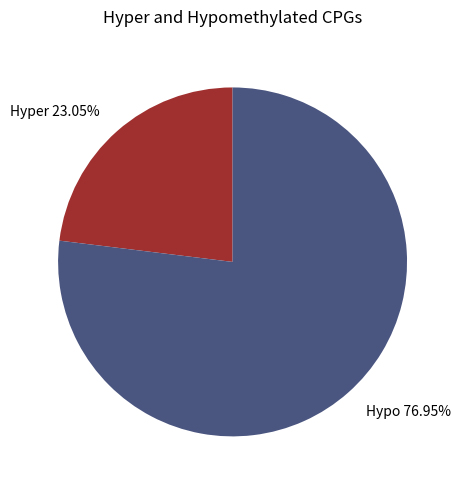

Is there any slice that represents more than half of the pie?

Yes